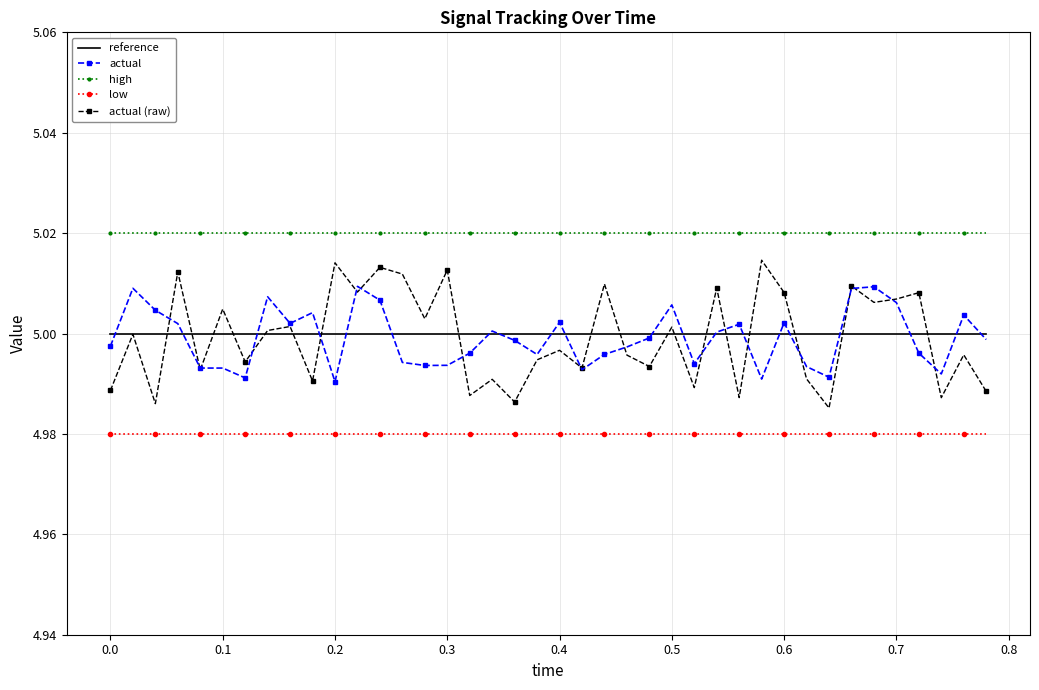

Which series has the largest total across all categories?

high